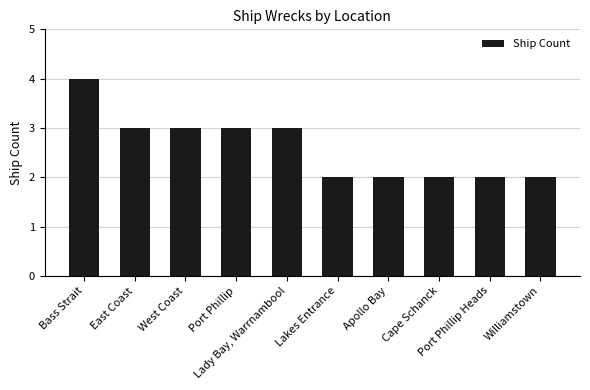

What is the difference between the maximum and minimum values?

2